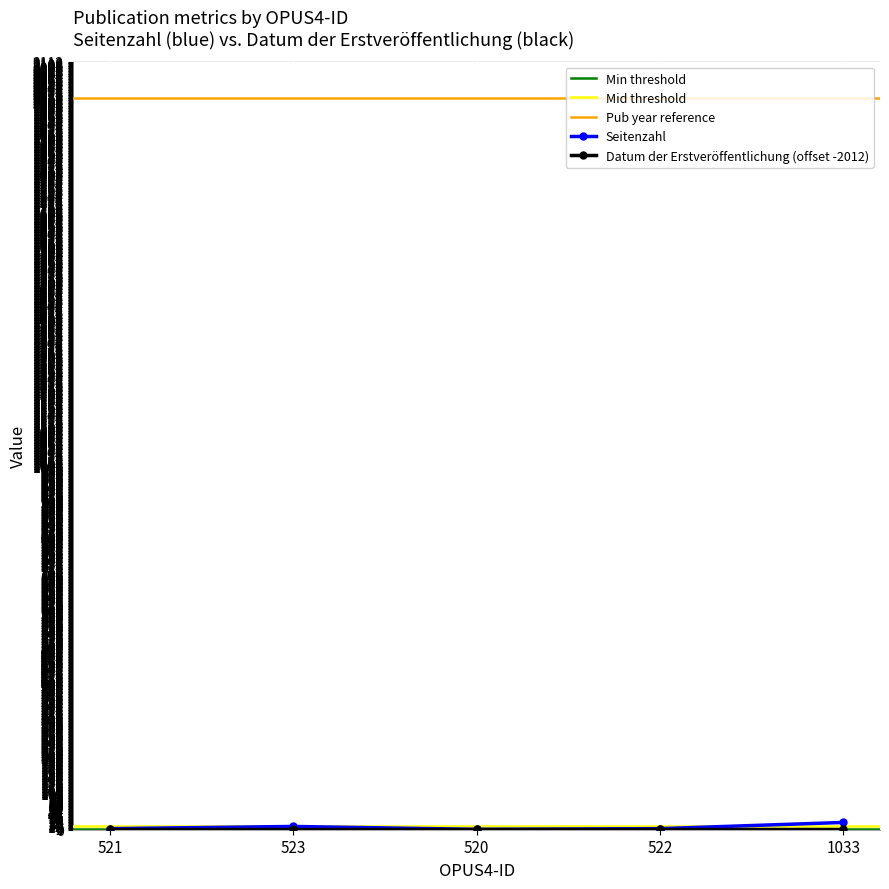

The chart shows a value of 3 at 522. True or false?

True